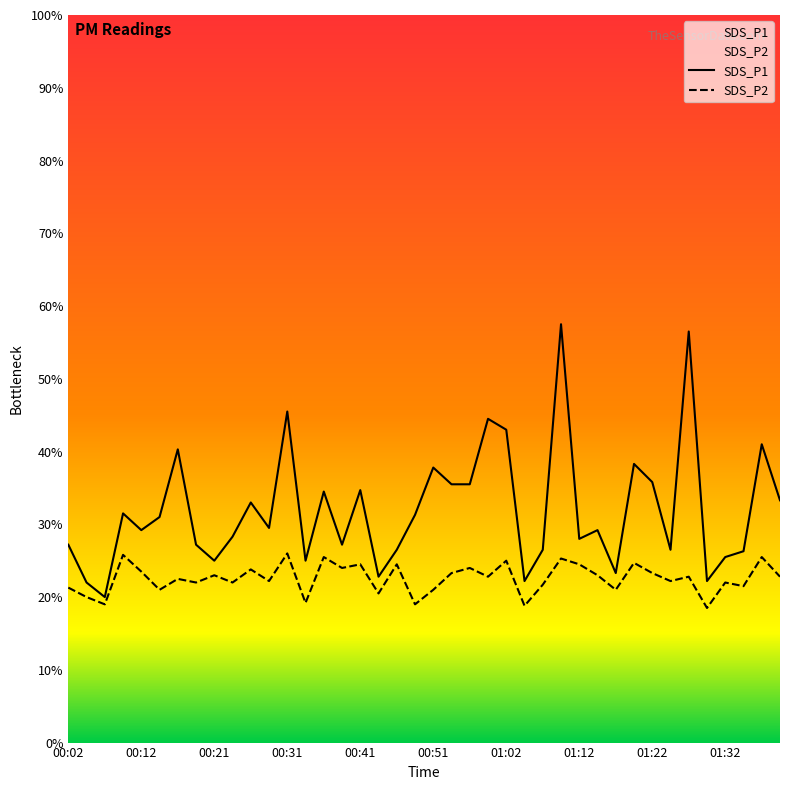

What are all the series names shown in the legend?

SDS_P1, SDS_P2